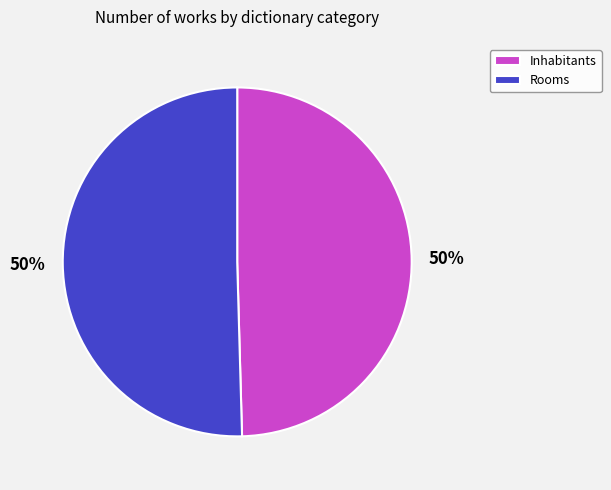

What is the ratio of the value at Inhabitants to the value at Rooms?

1.0